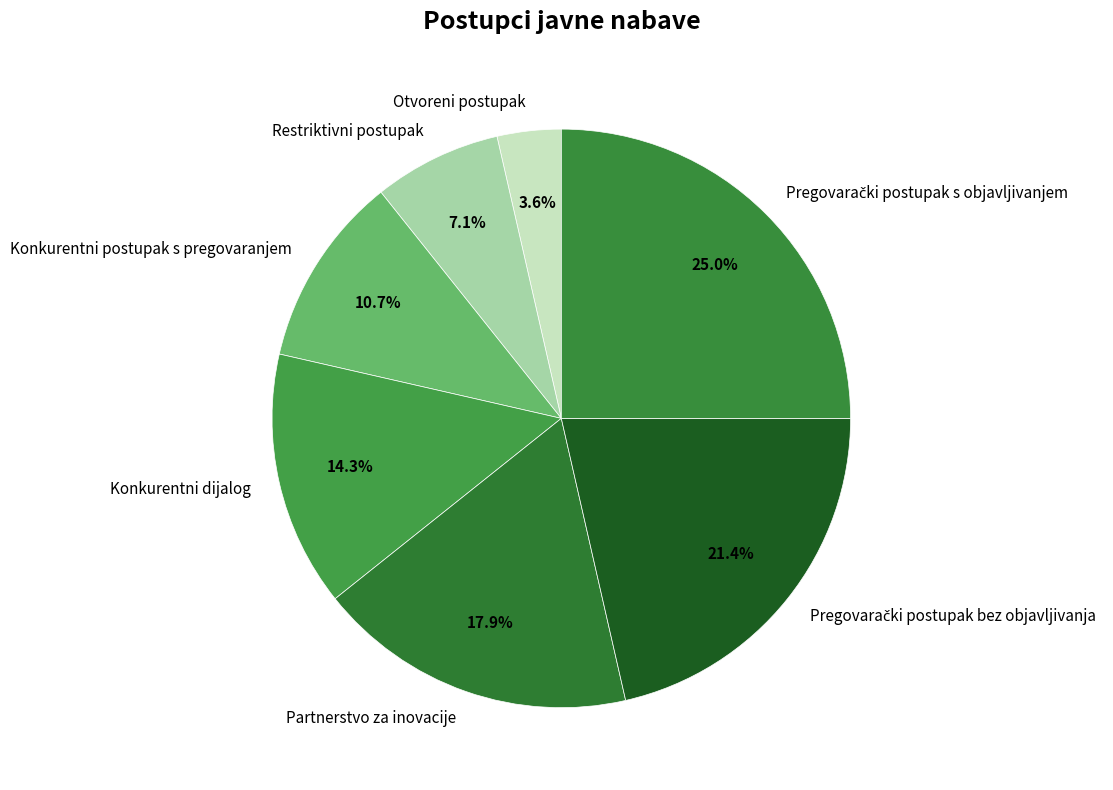

What percentage is NOT represented by Restriktivni postupak?

92.9%